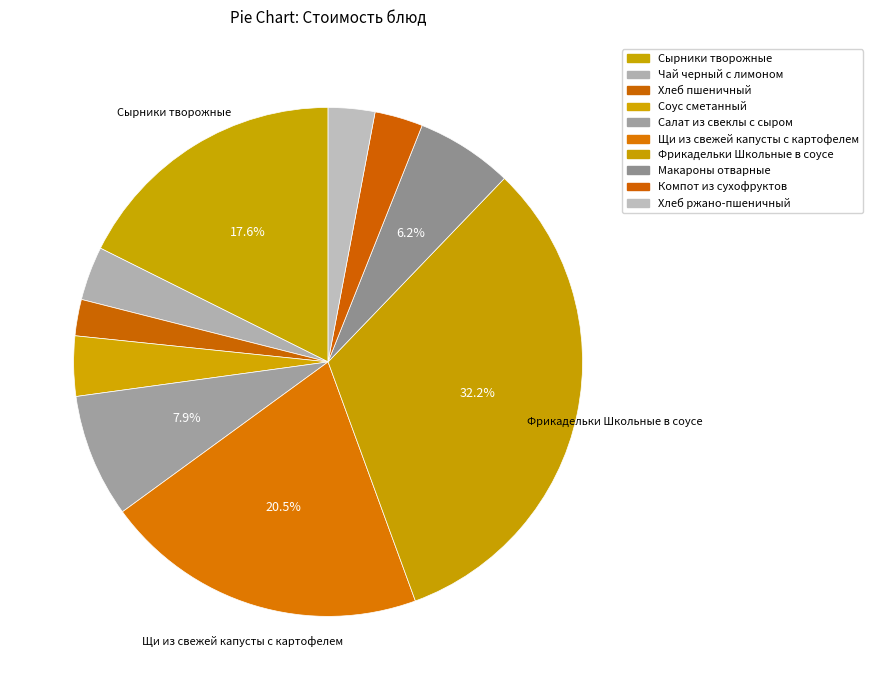

Does any single category account for the majority?

No